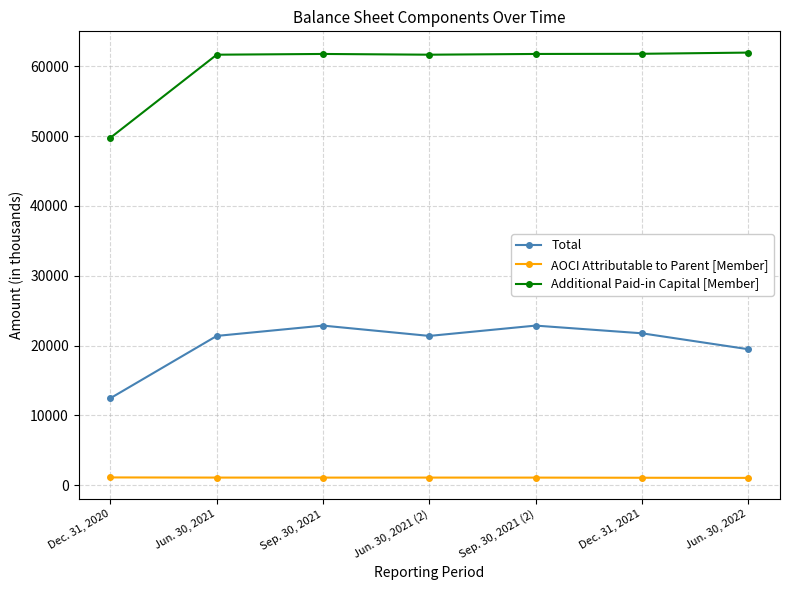

How many lines are shown in the chart?

3